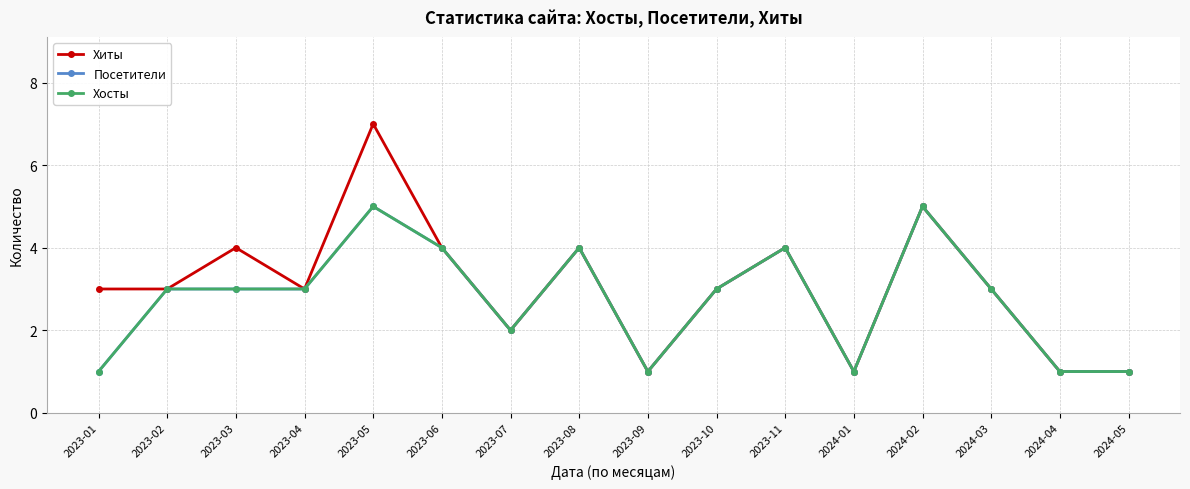

What is the minimum value shown in the chart?

1